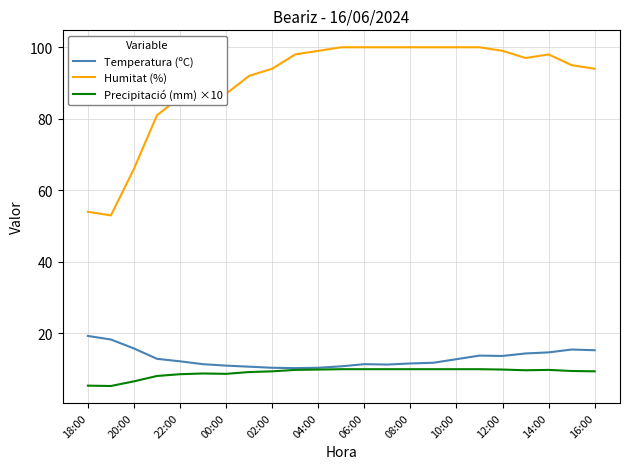

Which series has the largest range (max minus min)?

Humitat (%)